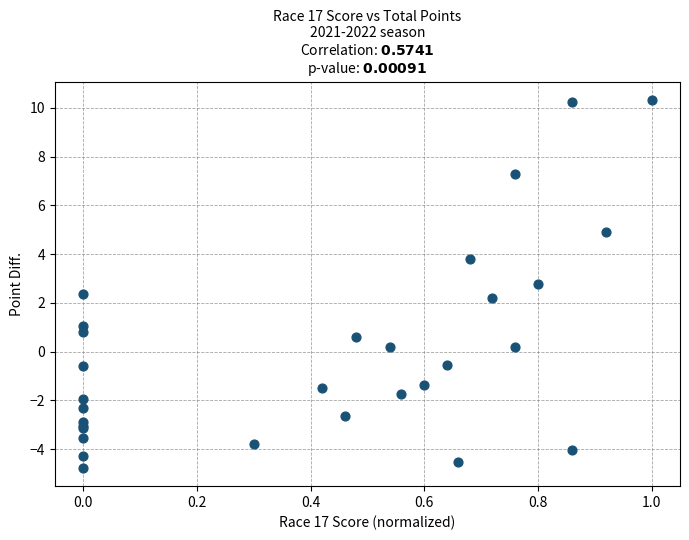

What Y value in the scatter plot is closest to 2?

2.2